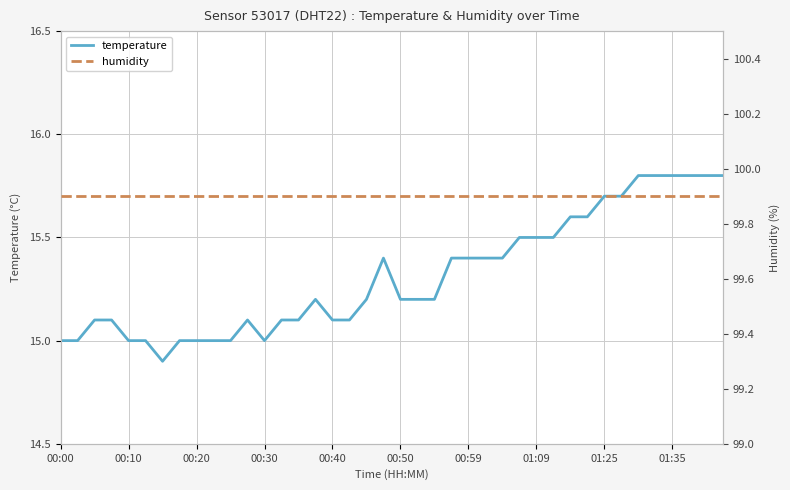

What is the lowest value of the temperature series?

14.9